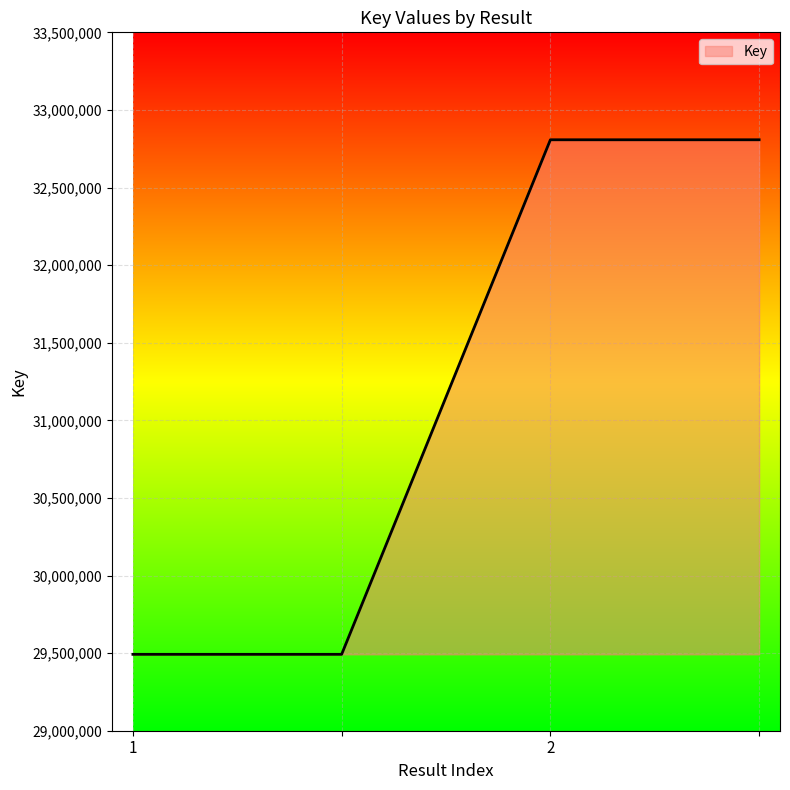

What is the maximum value shown in the chart?

32807736